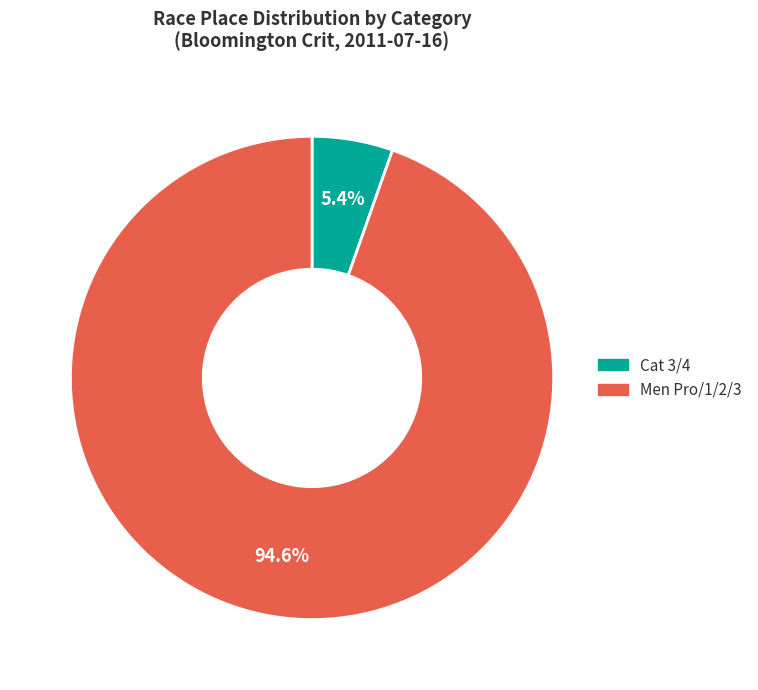

The Cat 3/4 slice represents 5% of the pie. True or false?

True